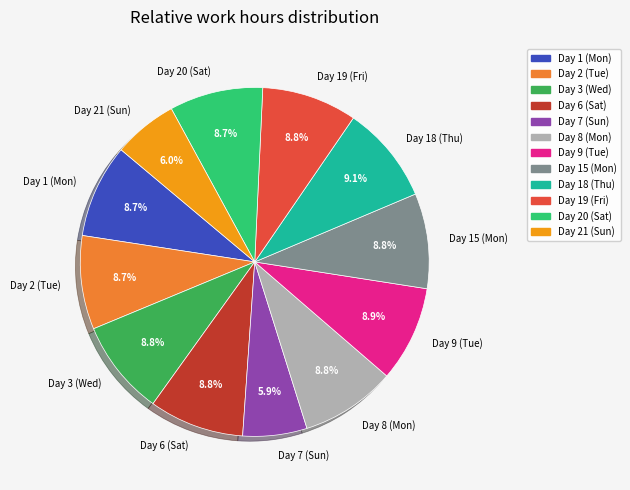

Approximately how many times larger is the value at Day 8 (Mon) compared to Day 6 (Sat)?

1.0